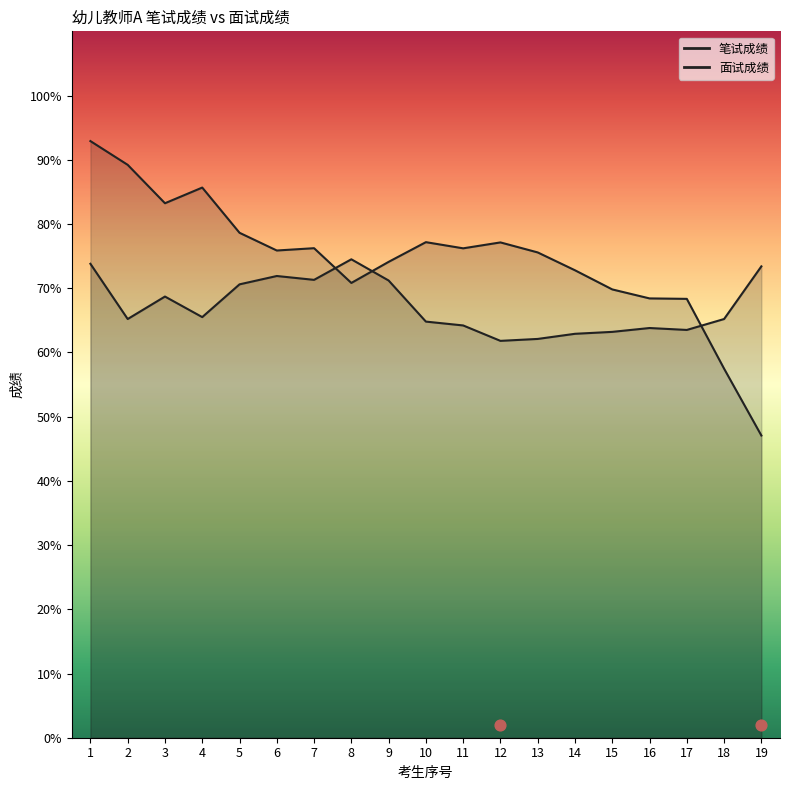

At how many categories does at least one series exceed 68?

18